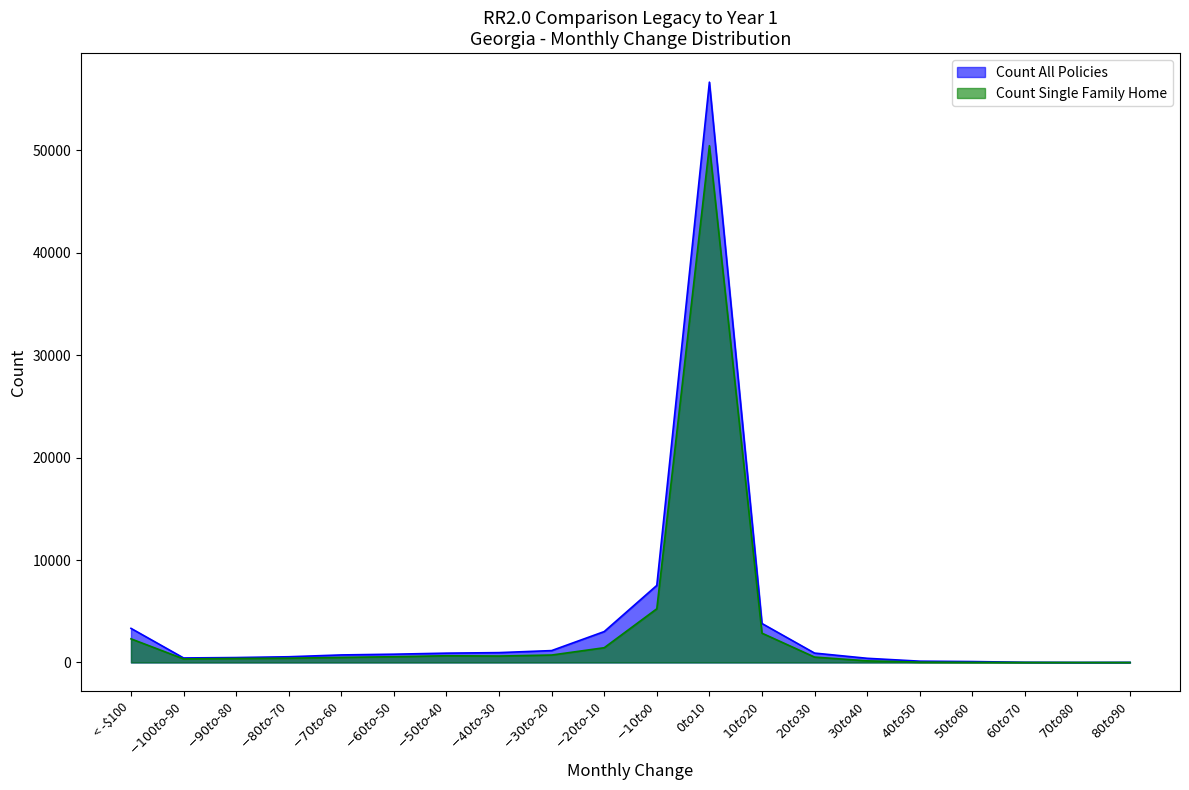

True or false: Count All Policies and Count Single Family Home cross at least once.

False